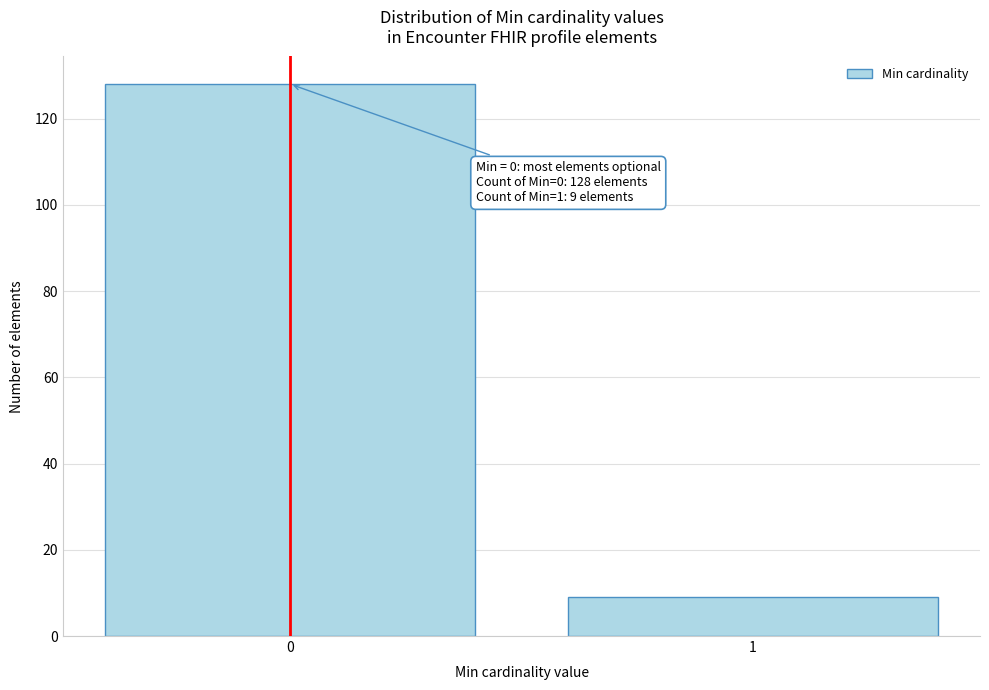

Reading left to right, list all the values displayed in this chart.

0=128	1=9